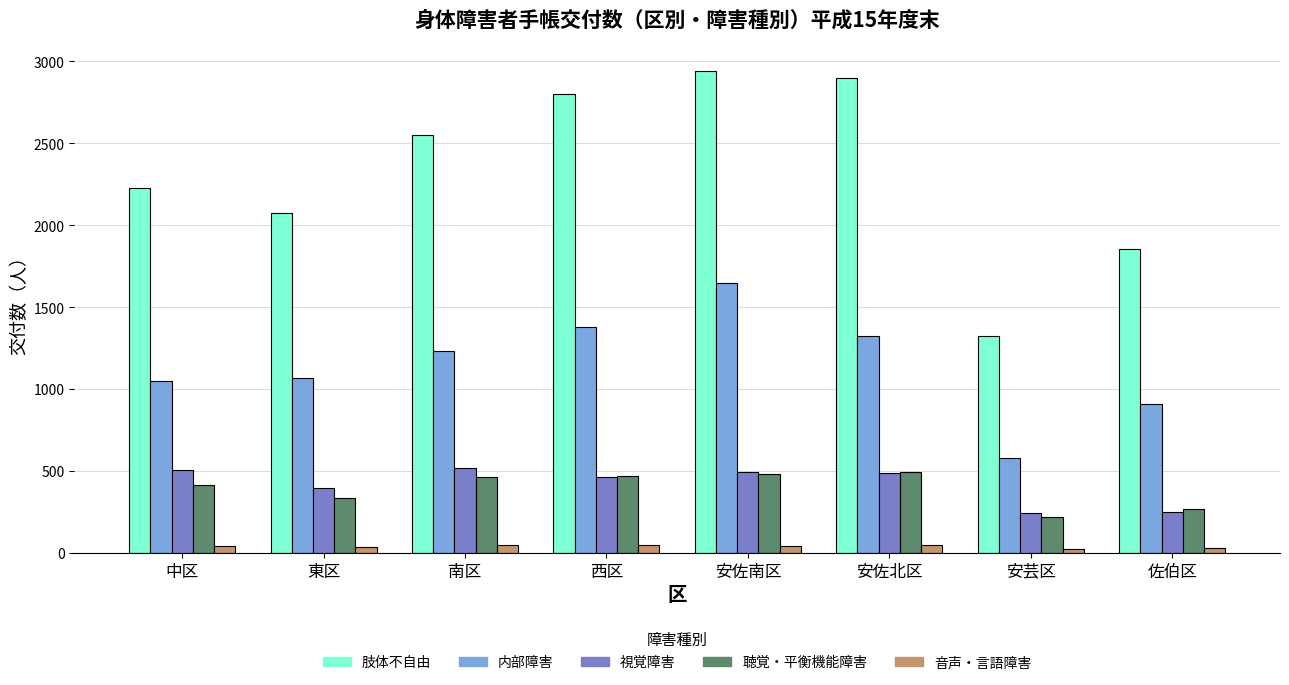

Does the chart contain any negative values?

No